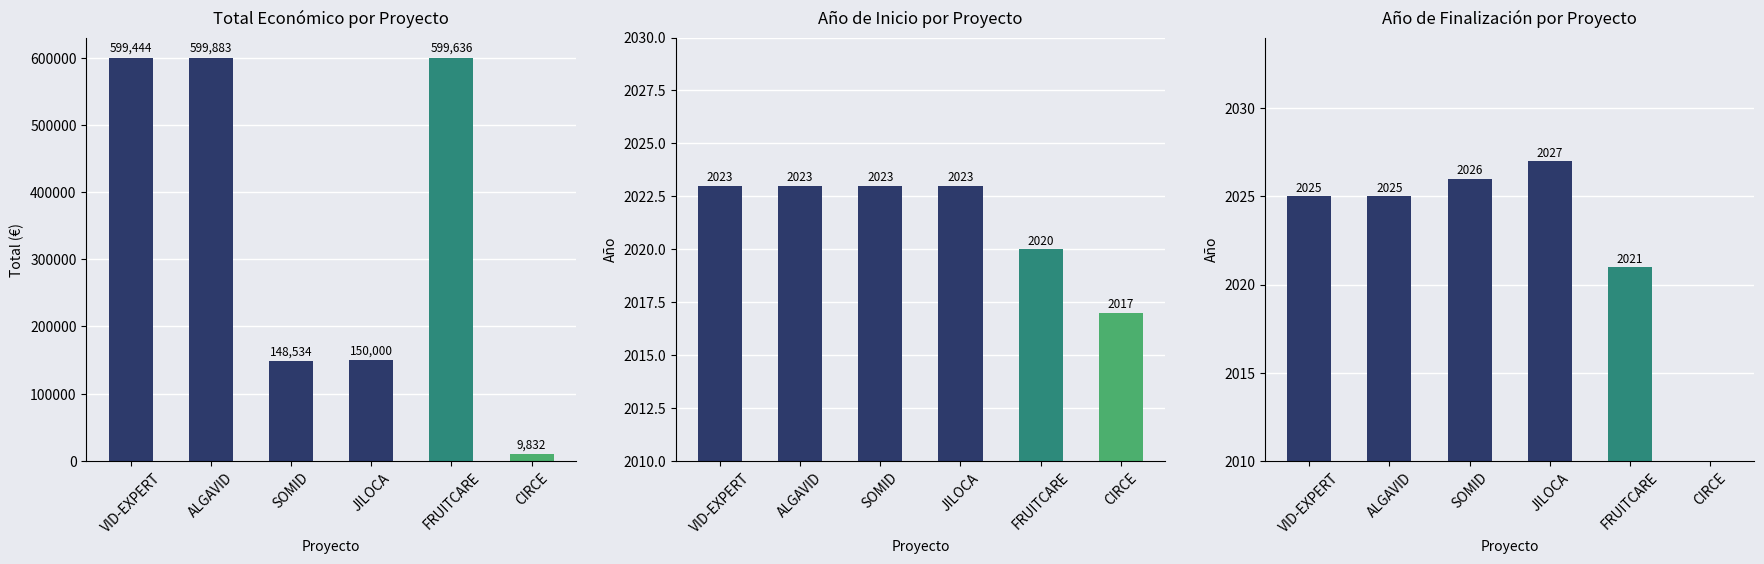

Are the bars horizontal?

No